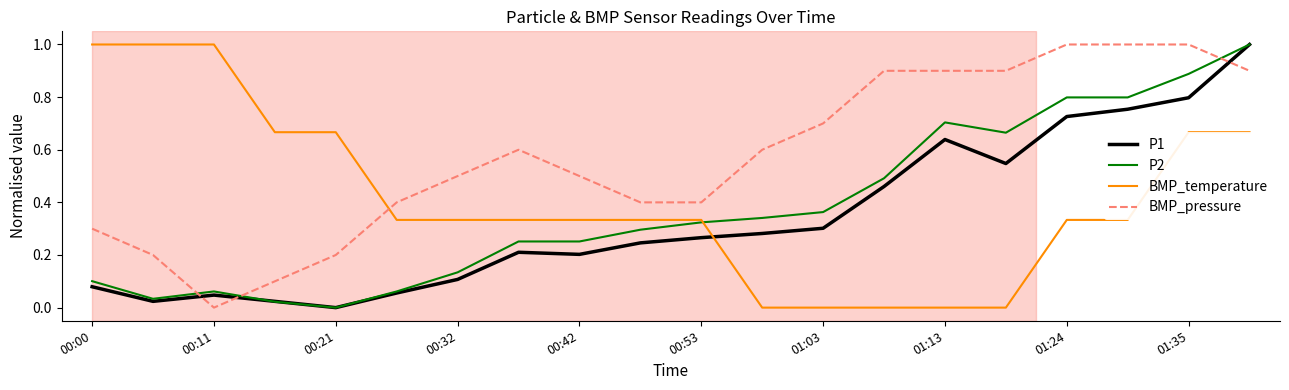

What is the maximum value for P2?

1.0